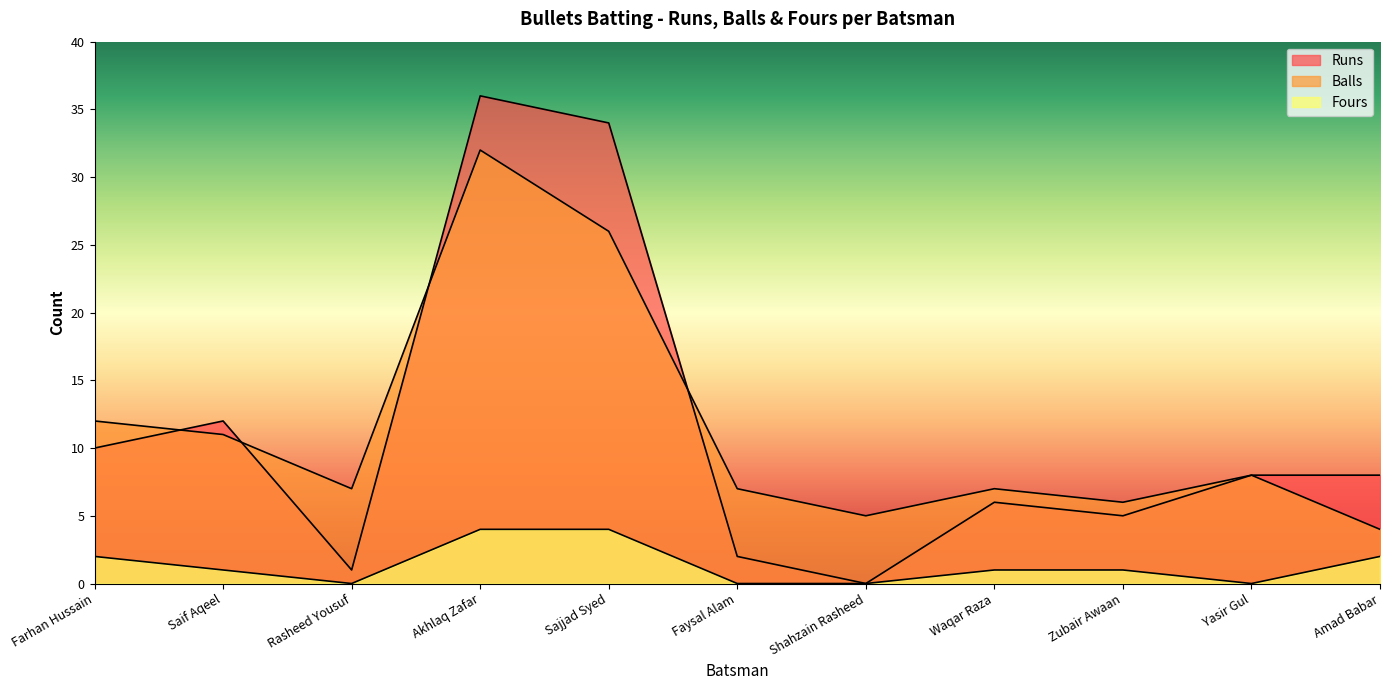

At which category does Runs reach its first local valley?

Rasheed Yousuf